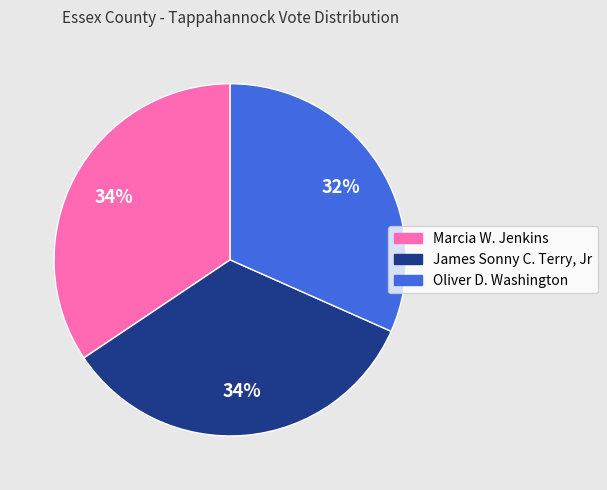

Does any single category account for the majority?

No